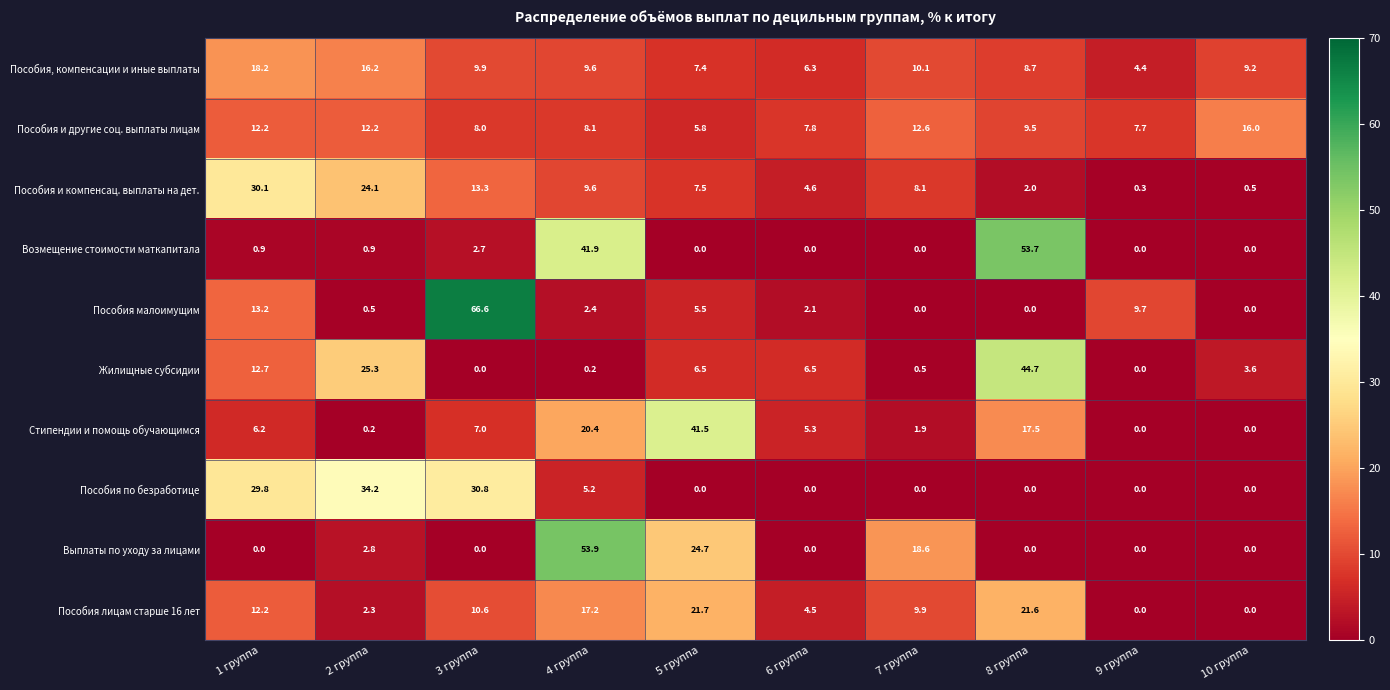

The Пособия и другие соц. выплаты лицам series shows 12.2 at 2 группа. True or false?

True